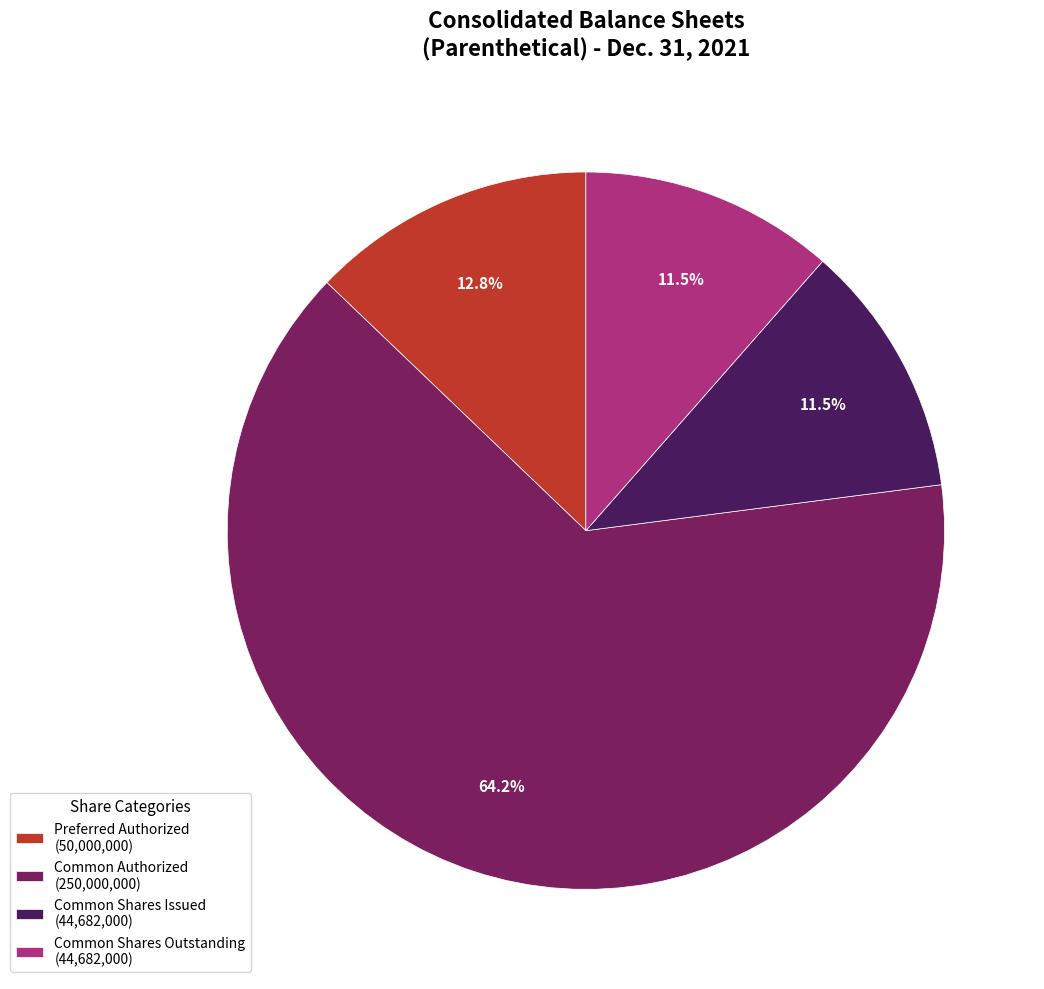

Does any single category account for the majority?

Yes